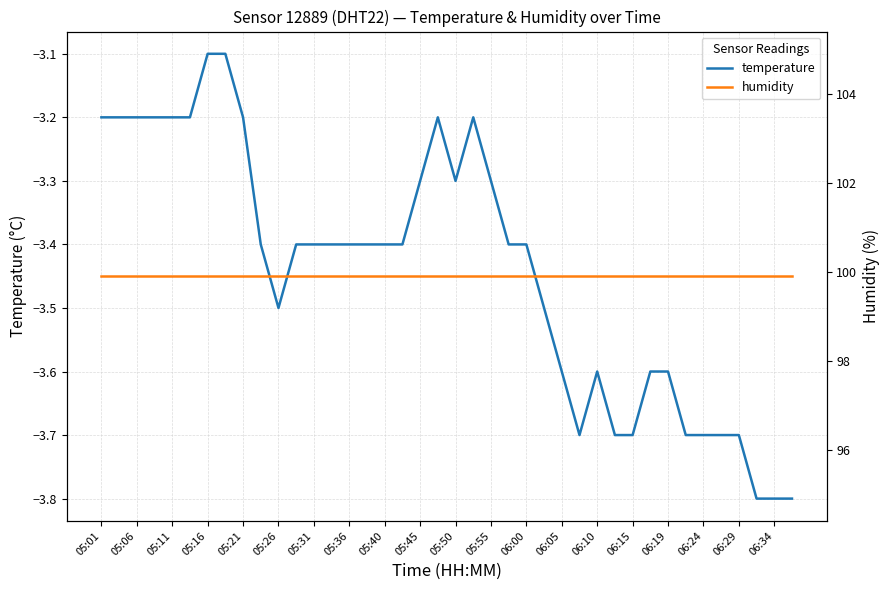

True or false: temperature and humidity cross at least once.

False